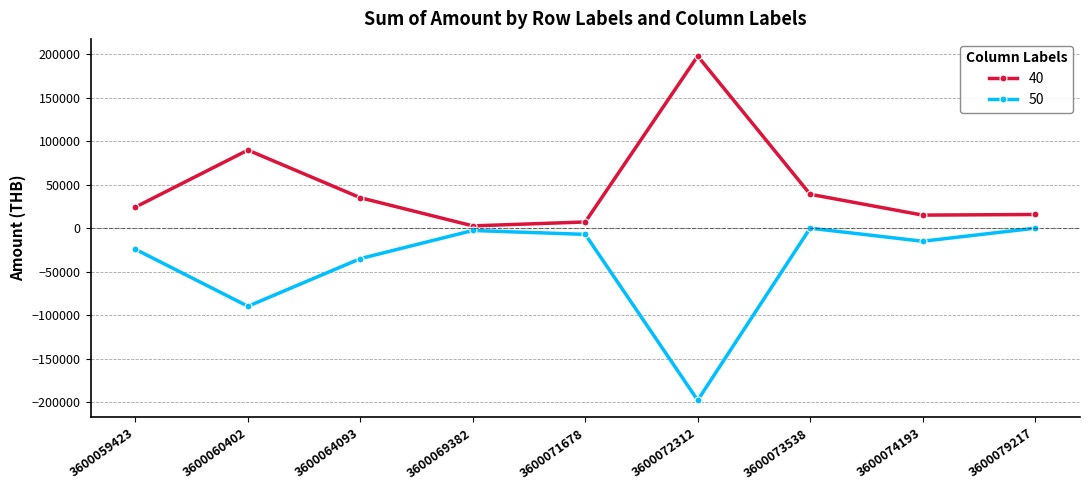

How many data points in 50 are above -15030?

4